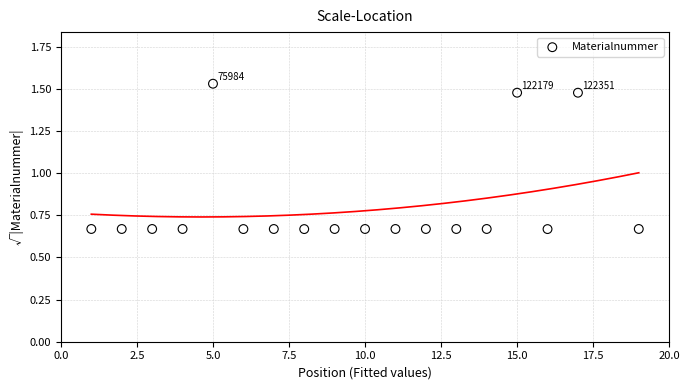

What is the range of Y values (max minus min)?

0.9